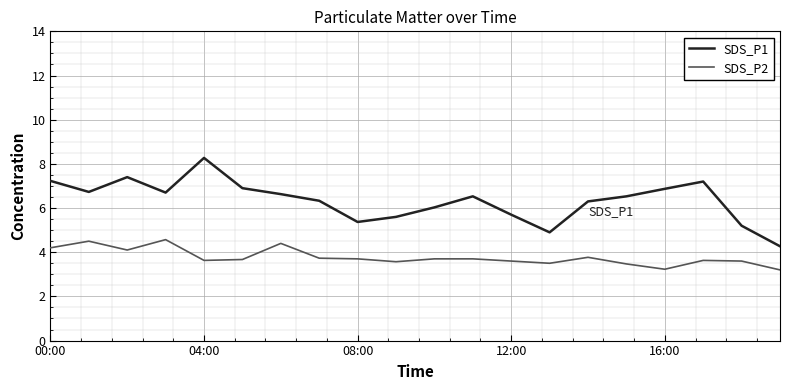

Which series has the largest total across all categories?

SDS_P1